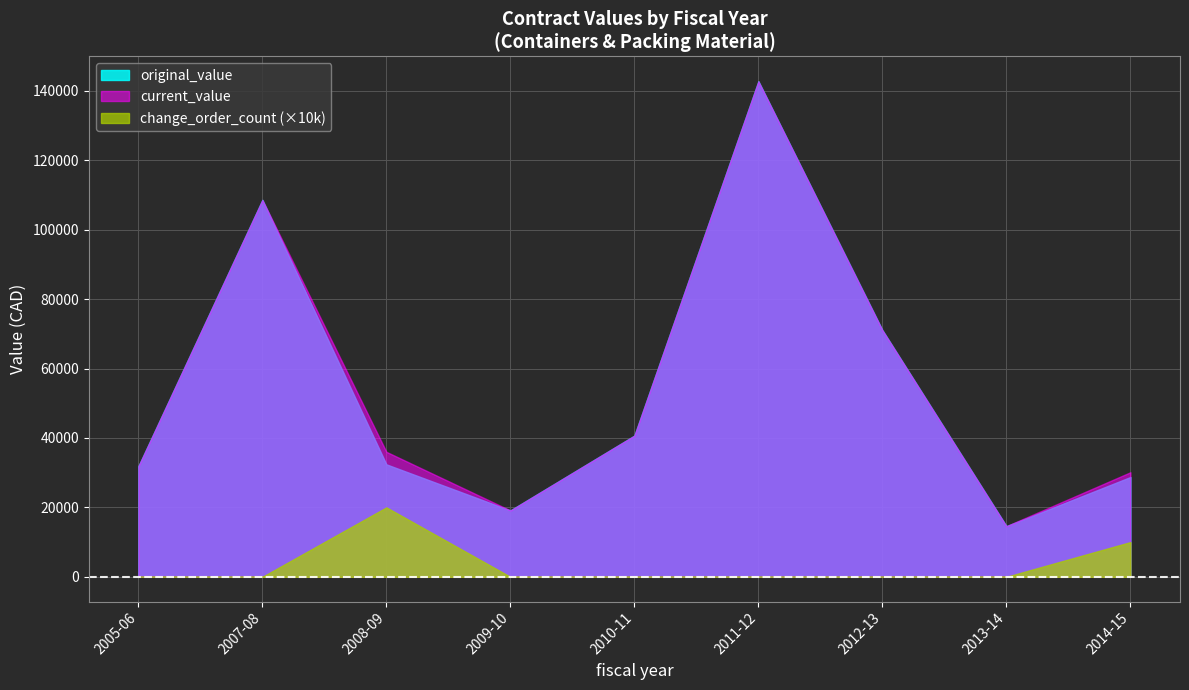

True or false: original_value and current_value intersect in this chart.

False